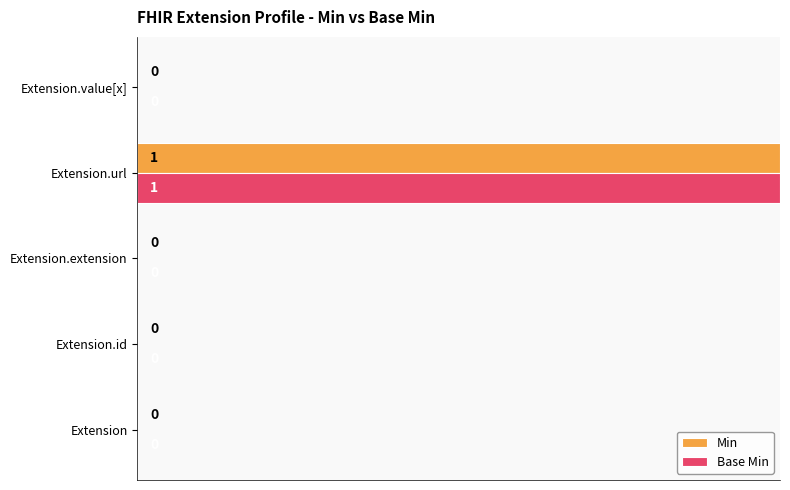

At which label does Base Min reach its peak?

Extension.url